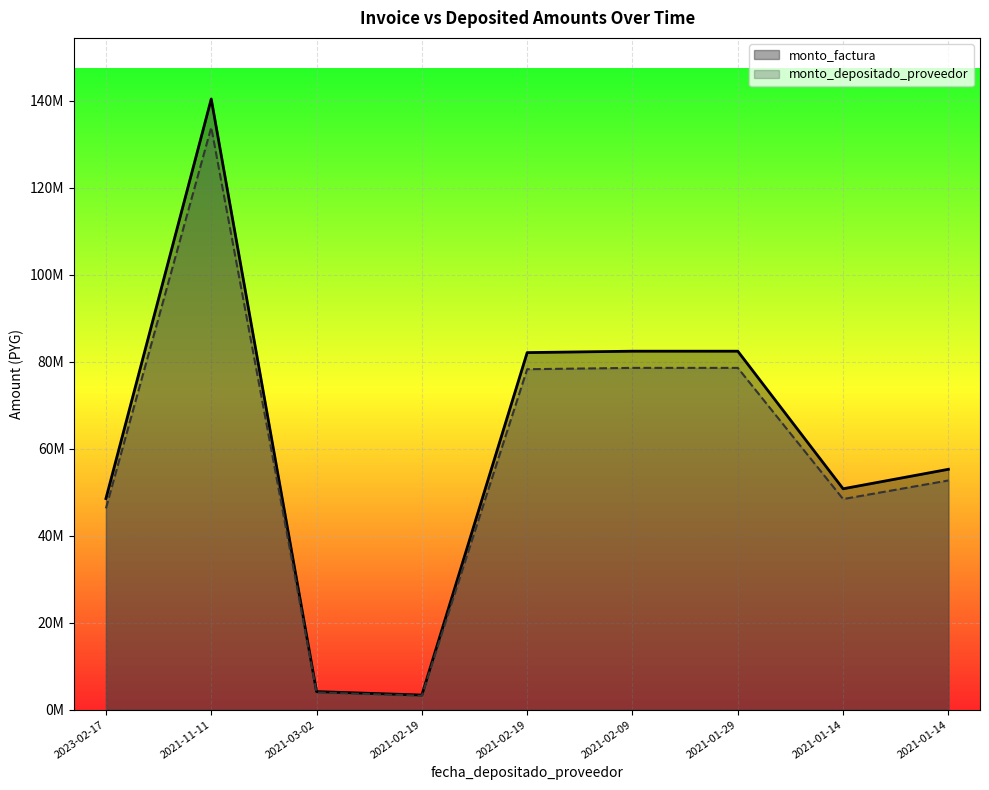

What is the difference between the second highest and second lowest values in the monto_depositado_proveedor series?

74620170